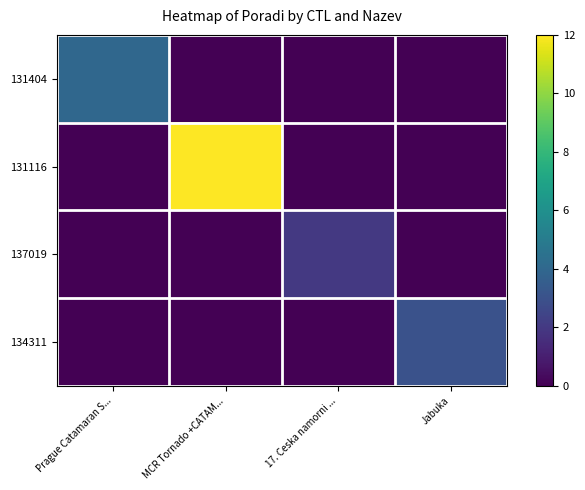

What is the spread (max minus min) of values at Jabuka?

3